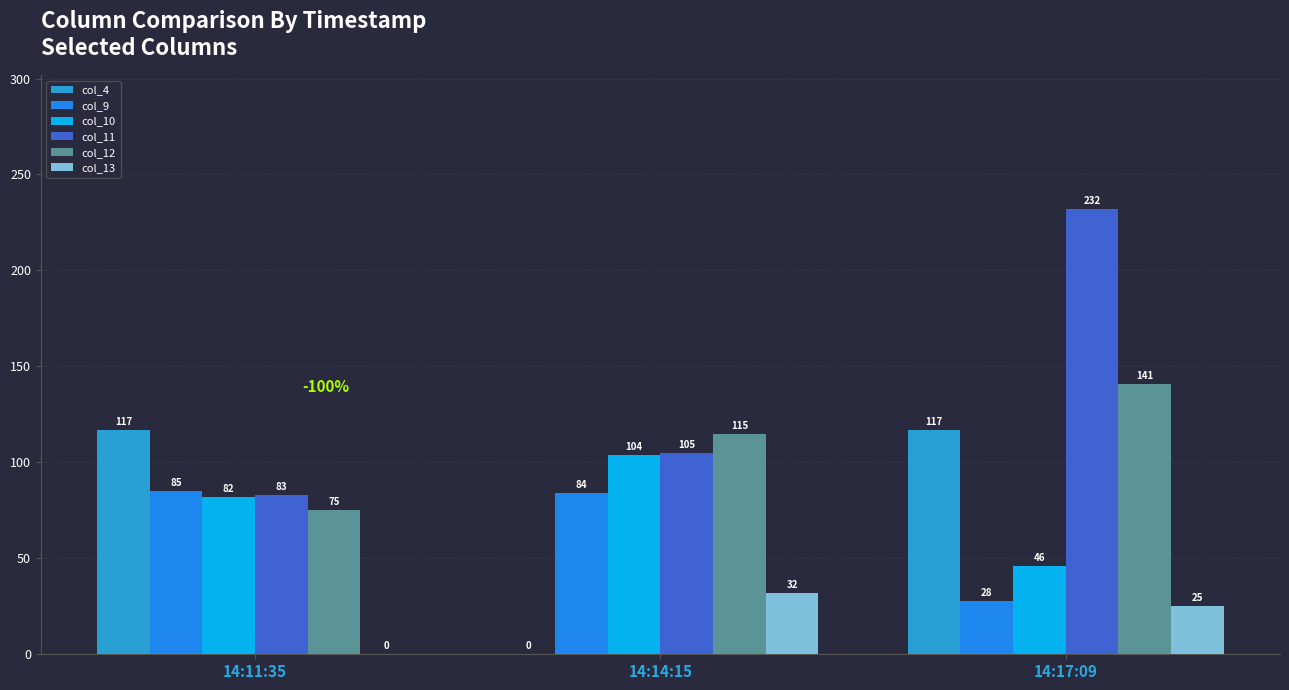

What is the sum of the col_10 values at 14:14:15 and 14:17:09?

150